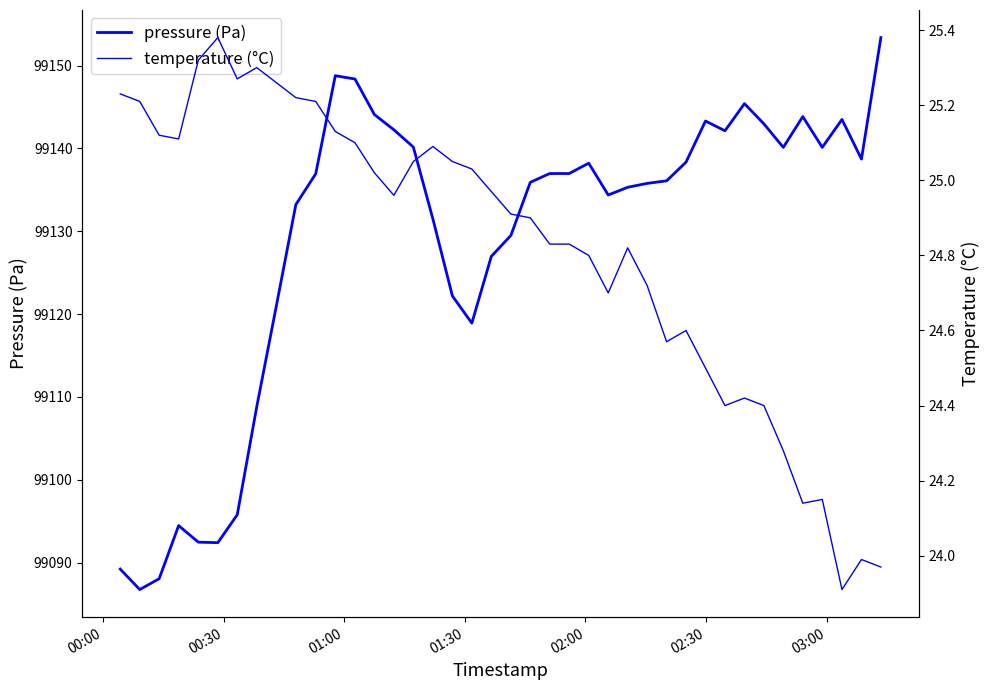

At which label does temperature (°C) first exceed 24?

00:00